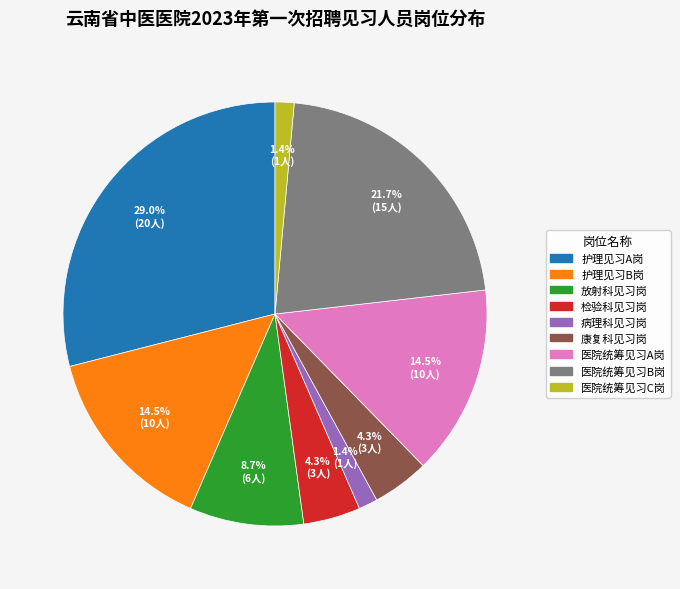

Is the sum of 医院统筹见习B岗 and 医院统筹见习A岗 greater than half?

No